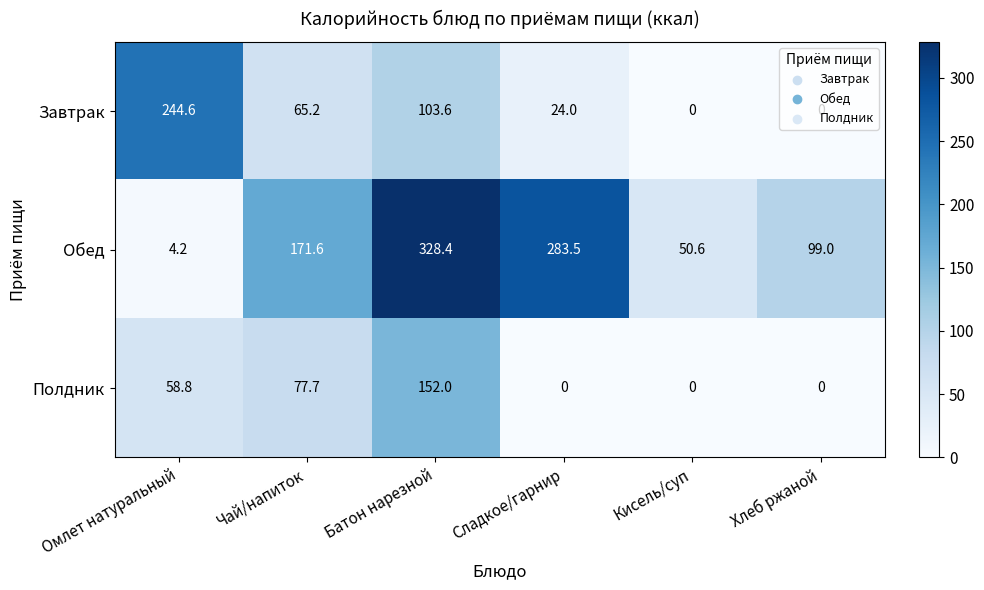

At which label does Завтрак first exceed 65?

Омлет натуральный